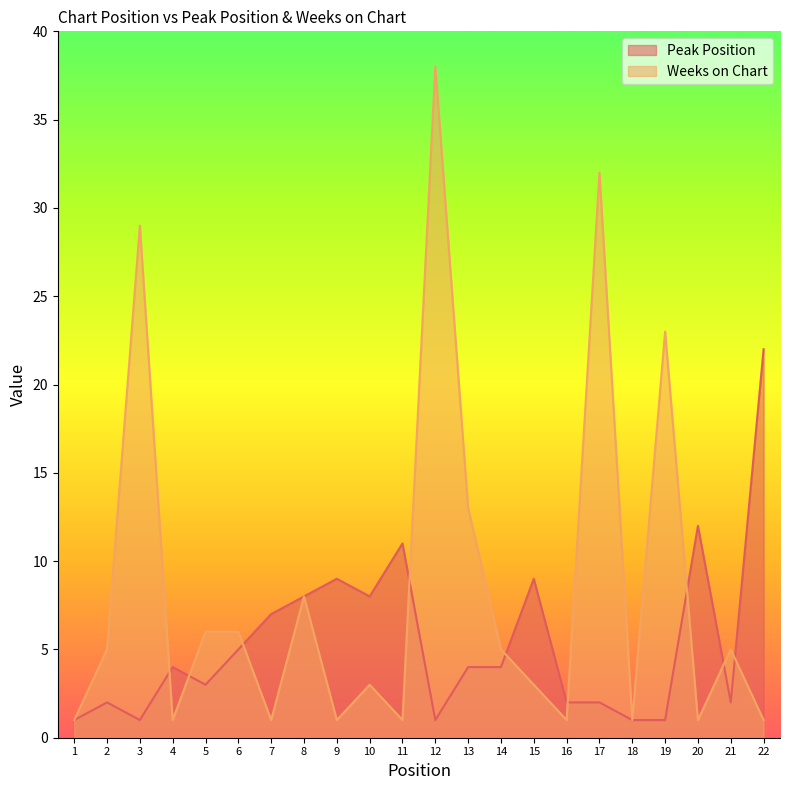

The value of Weeks on Chart at 13 is 13. True or false?

True